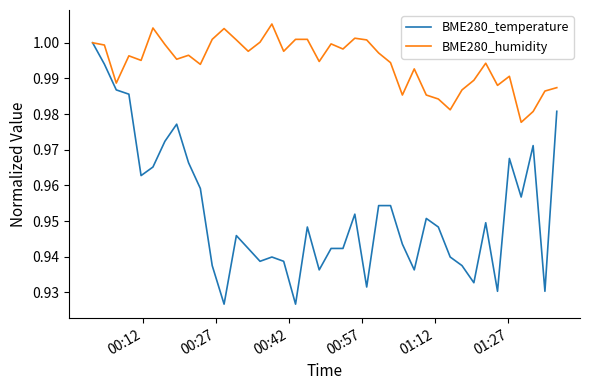

Which series has the largest total across all categories?

BME280_humidity